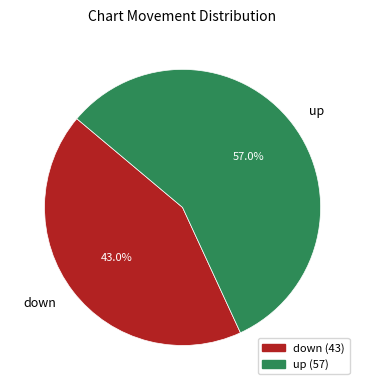

Which has a higher value, down or up?

up